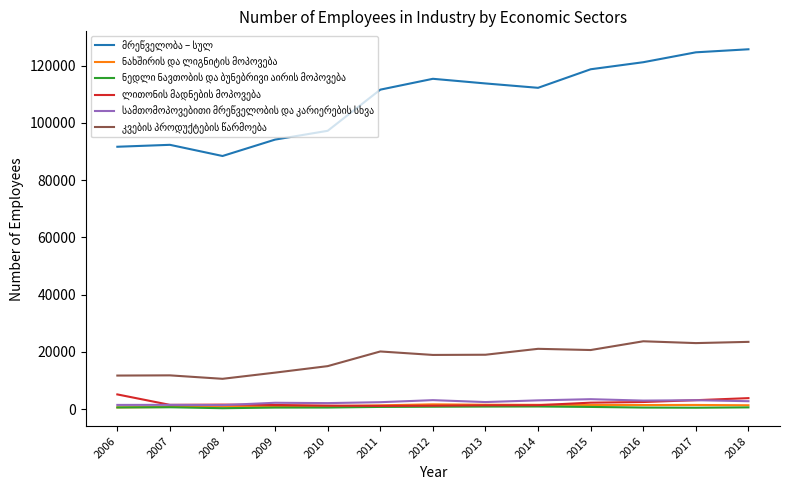

Where do ლითონის მადნების მოპოვება and სამთომოპოვებითი მრეწველობის და კარიერების სხვა first cross each other?

2006 and 2007